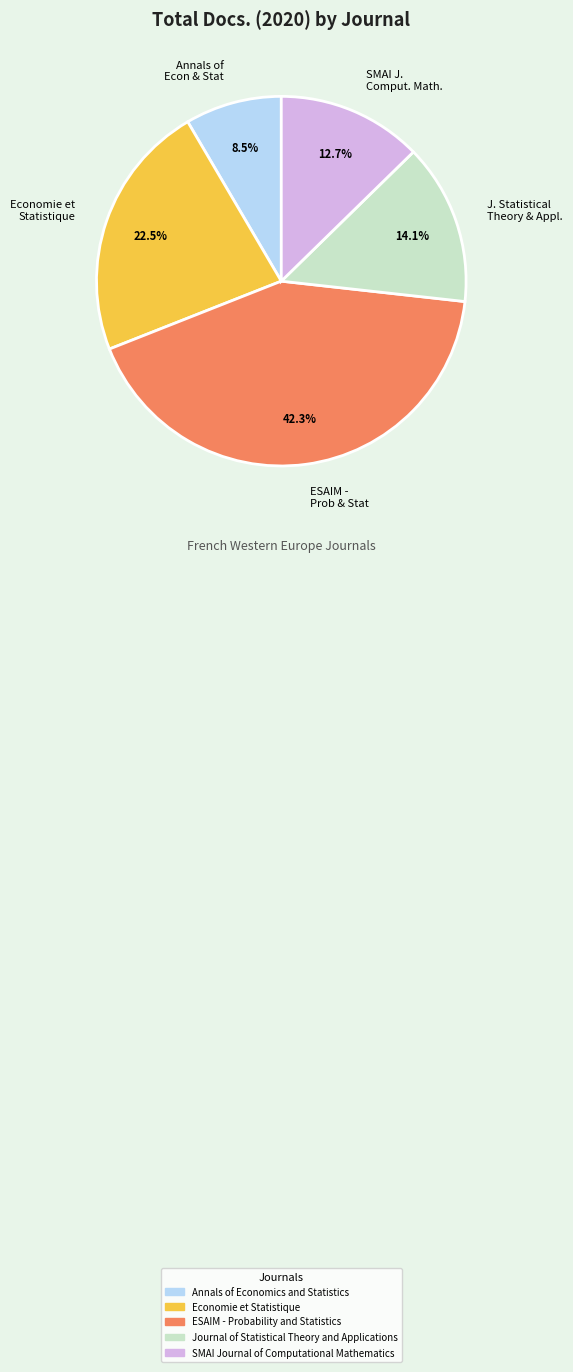

What portion of the pie excludes SMAI J. Comput. Math.?

87.3%